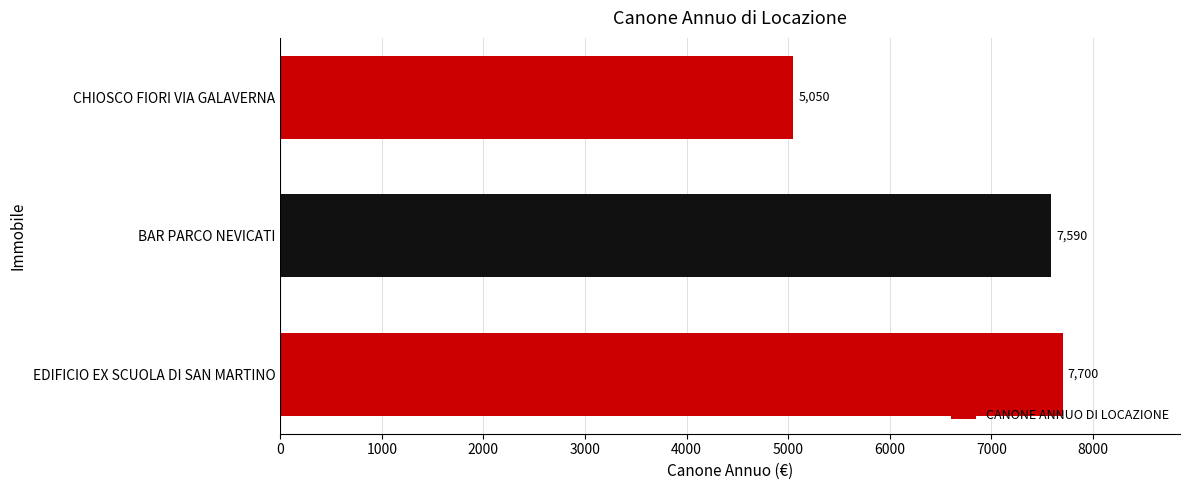

Reading bottom to top, what are all the values shown in this chart?

EDIFICIO EX SCUOLA DI SAN MARTINO=7700	BAR PARCO NEVICATI=7590	CHIOSCO FIORI VIA GALAVERNA=5050